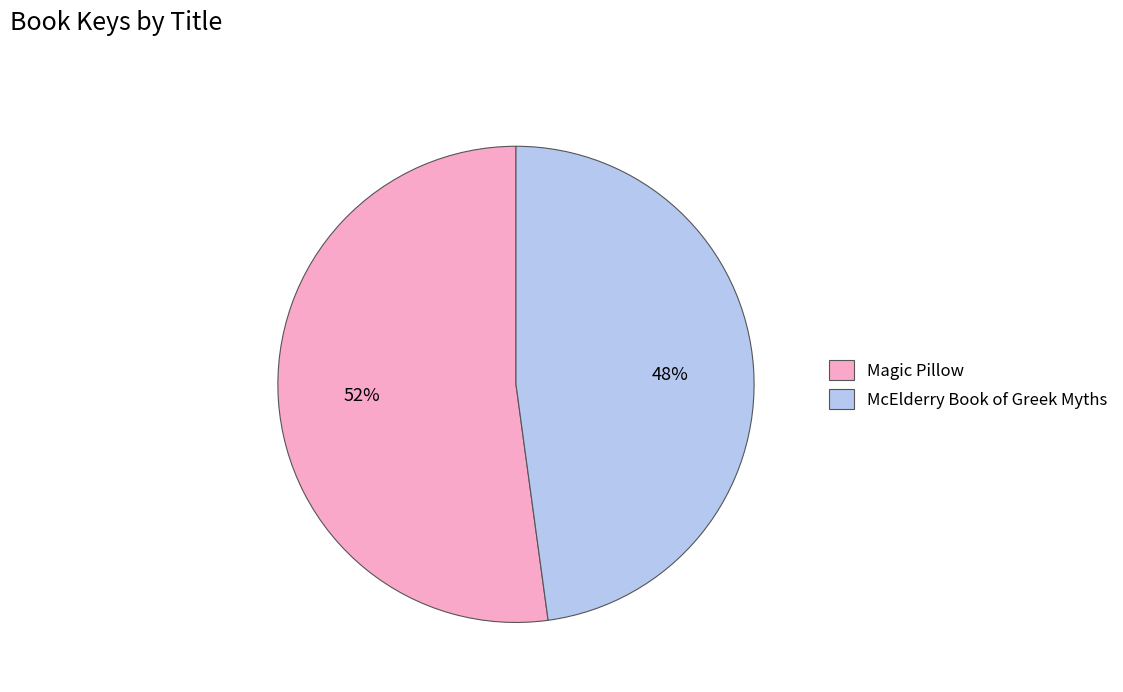

Rank the categories by value from lowest to highest.

McElderry Book of Greek Myths, Magic Pillow